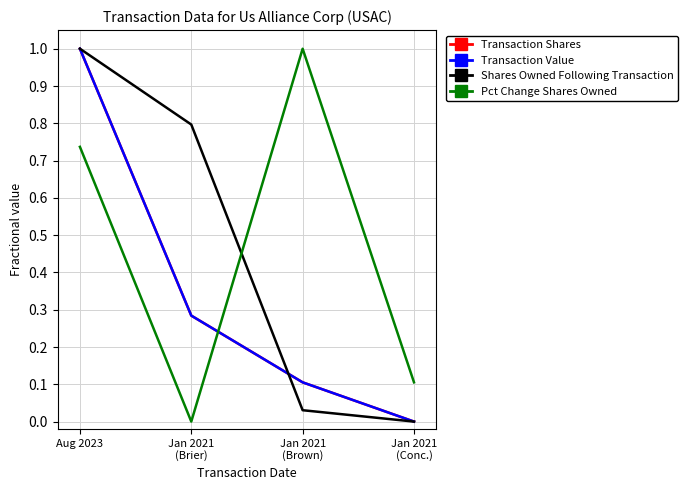

Does the chart display data point markers on the line(s)?

No